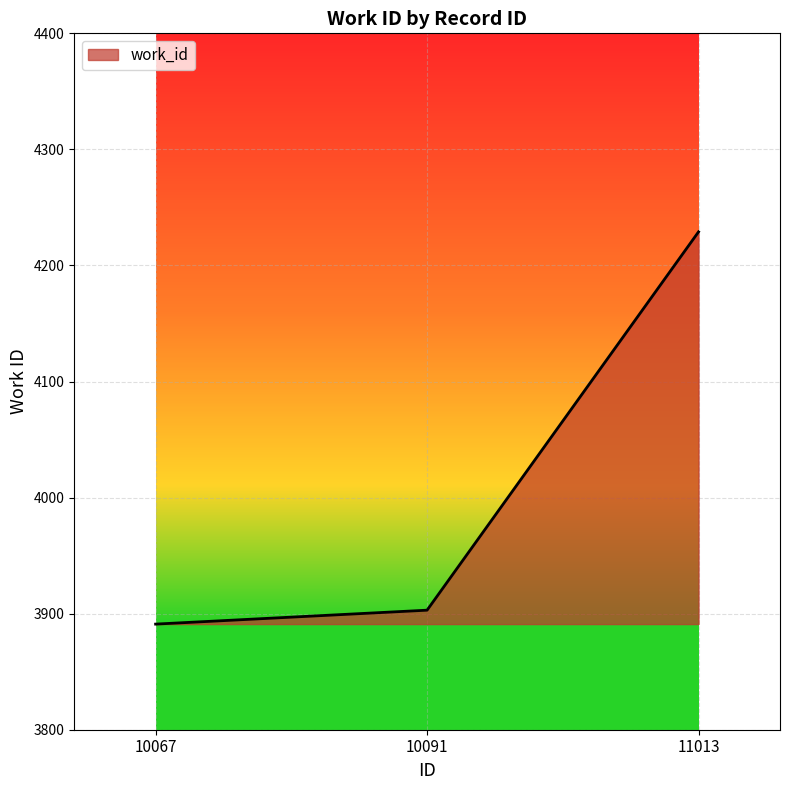

Approximately how many times larger is the value at 10067 compared to 11013?

0.9